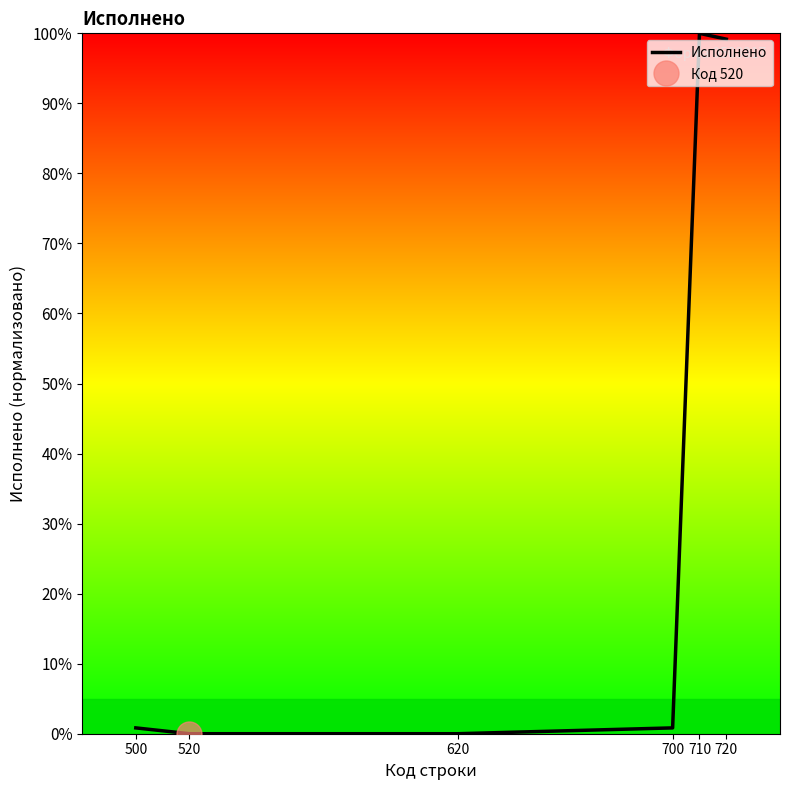

What is the difference between the values at 620 and 500?

0.8